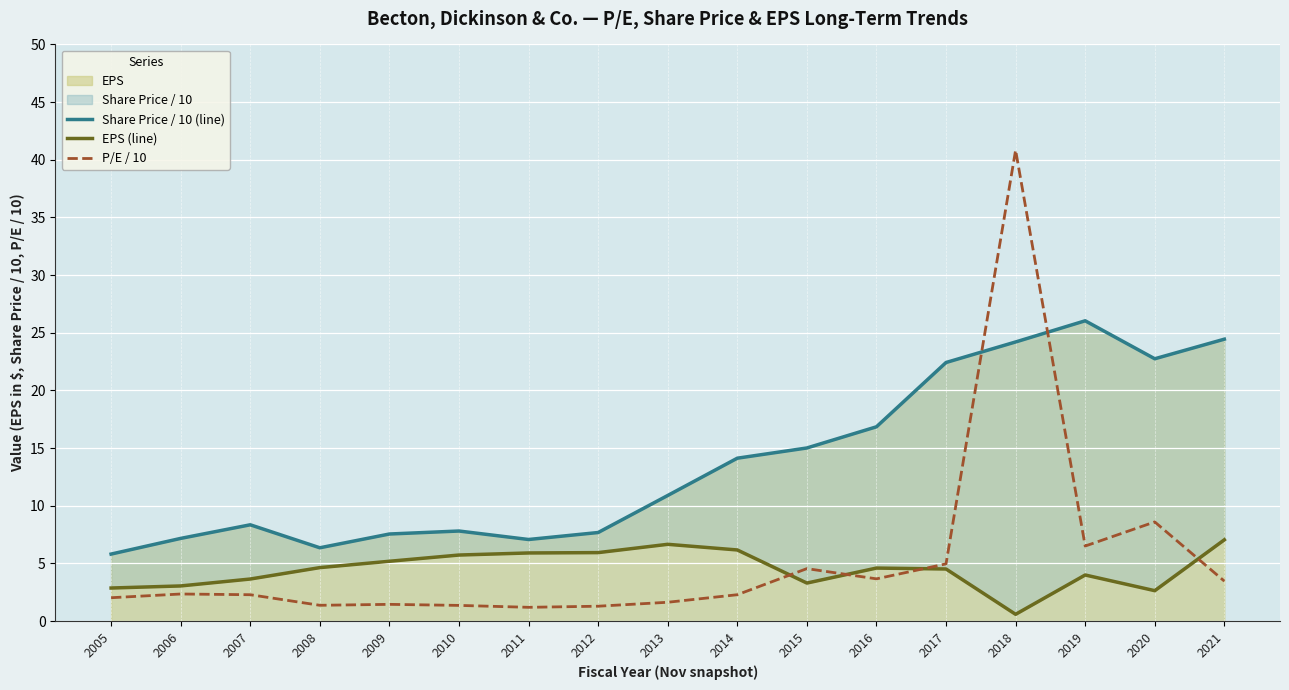

How many values in the P/E / 10 series are below 2?

6